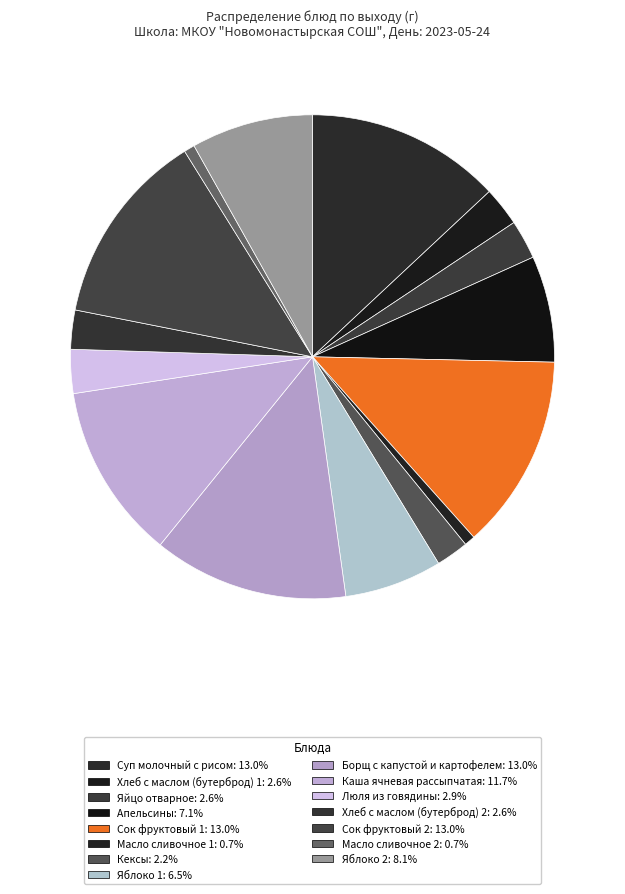

How many segments does this pie chart have?

15